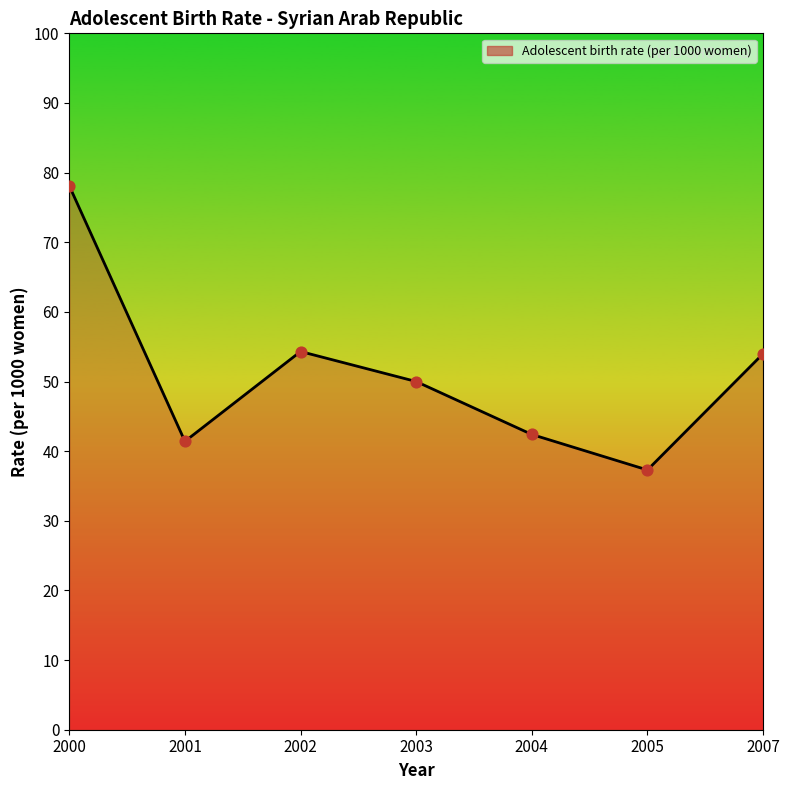

What is the change in value from 2004 to 2007?

+11.6